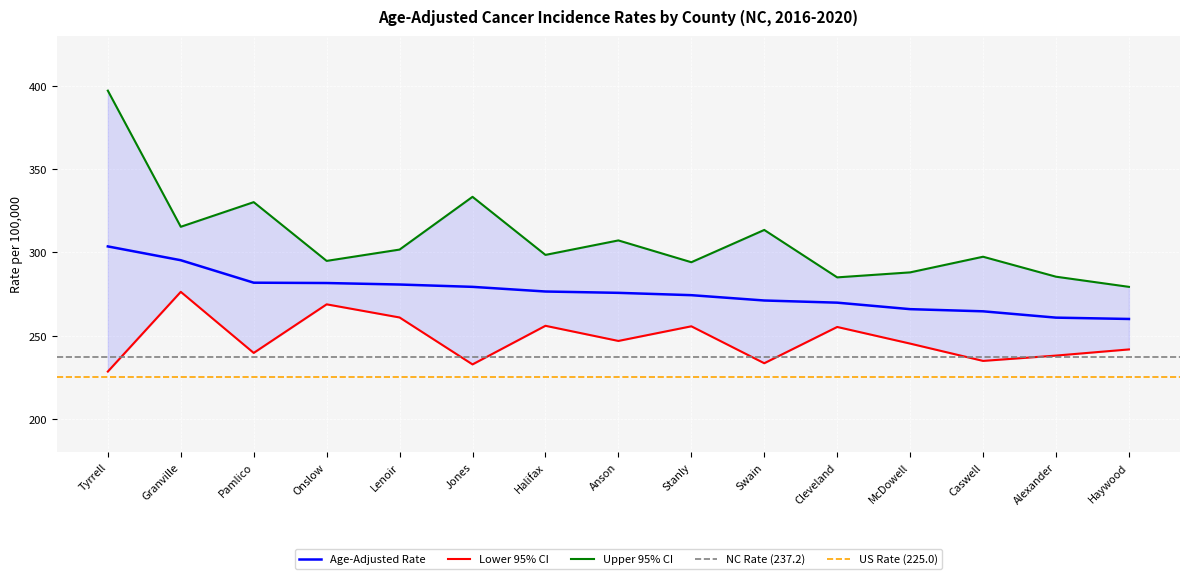

Where does the Upper 95% CI series first go above 298?

Tyrrell